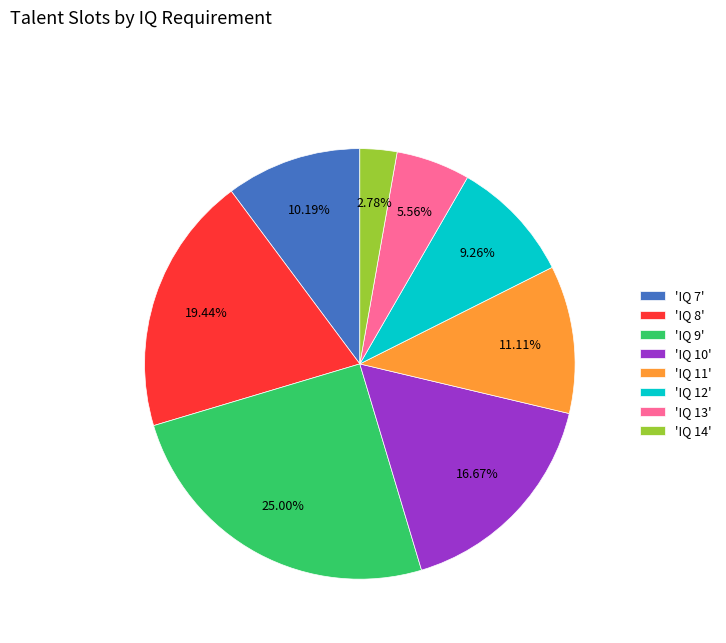

Count the number of slices in the pie.

8